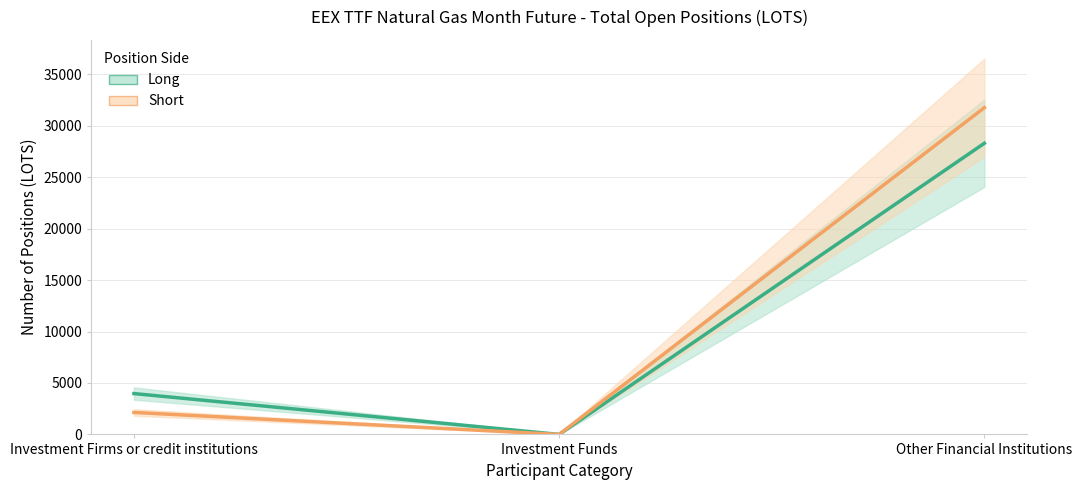

At which category is the sum across all series the highest?

Other Financial Institutions